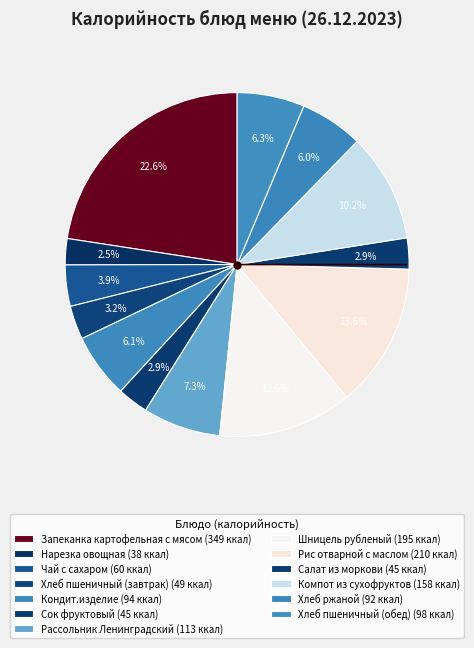

How many slices are in this pie chart?

13